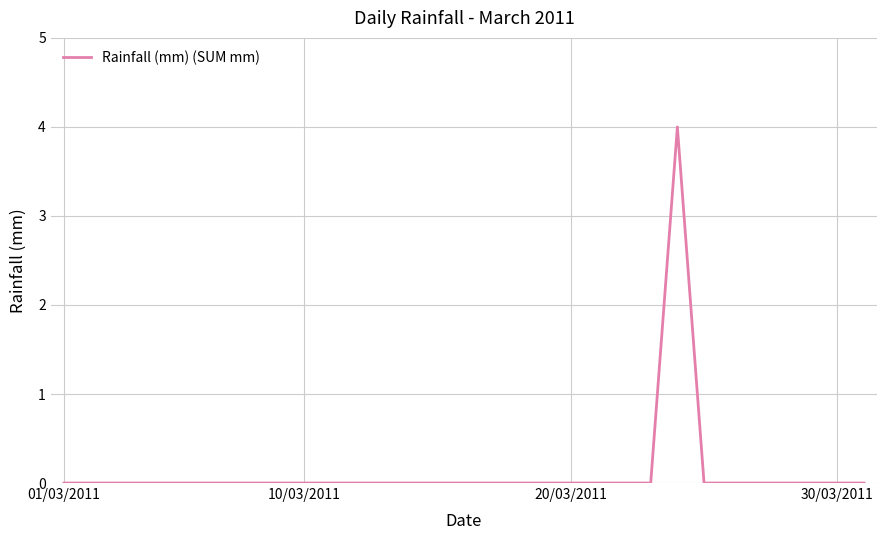

Reading right to left, what are all the values shown in this chart?

0	0	0	0	0	0	0	4	0	0	0	0	0	0	0	0	0	0	0	0	0	0	0	0	0	0	0	0	0	0	0